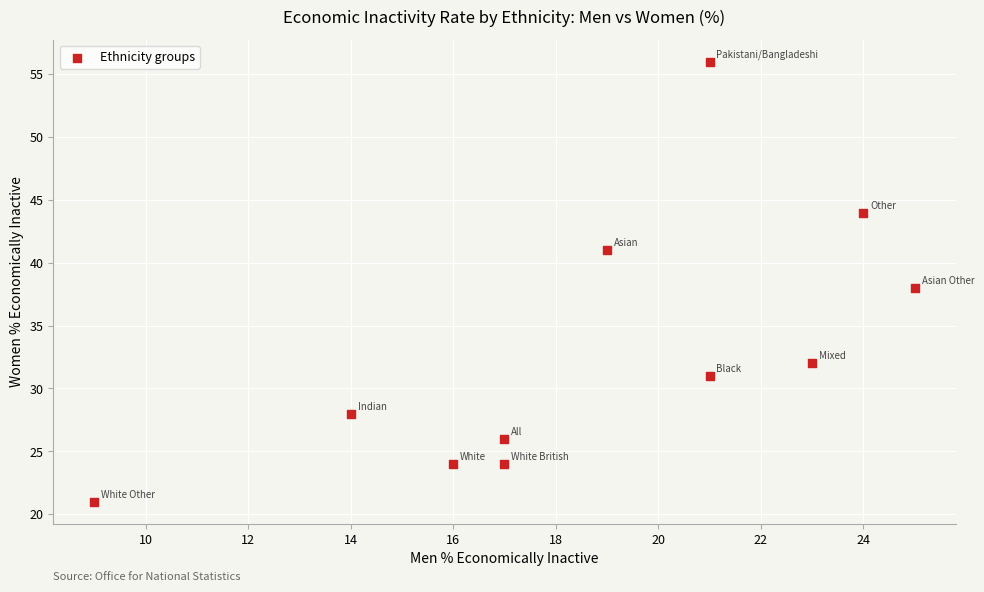

What is the range of Y values (max minus min)?

35